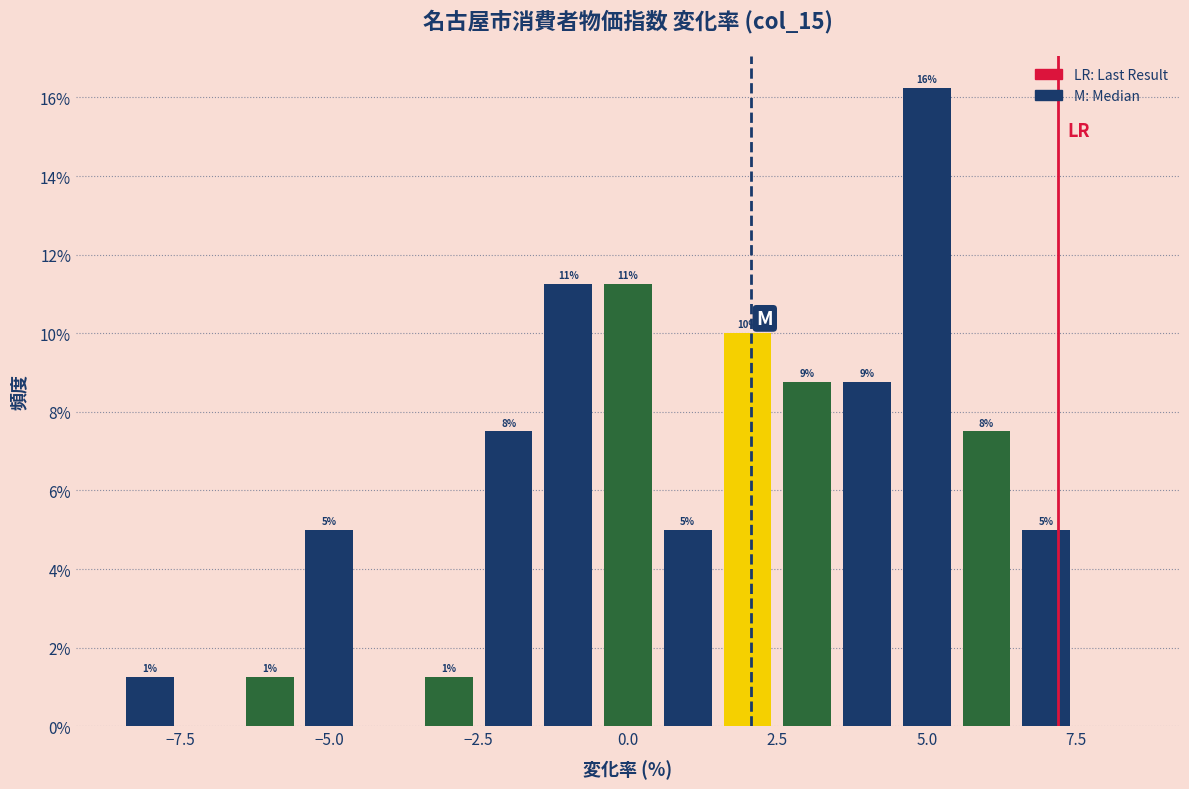

Around what value on the x-axis is the tallest bar? Give the approximate position of its centre, as read against the axis.

5.0